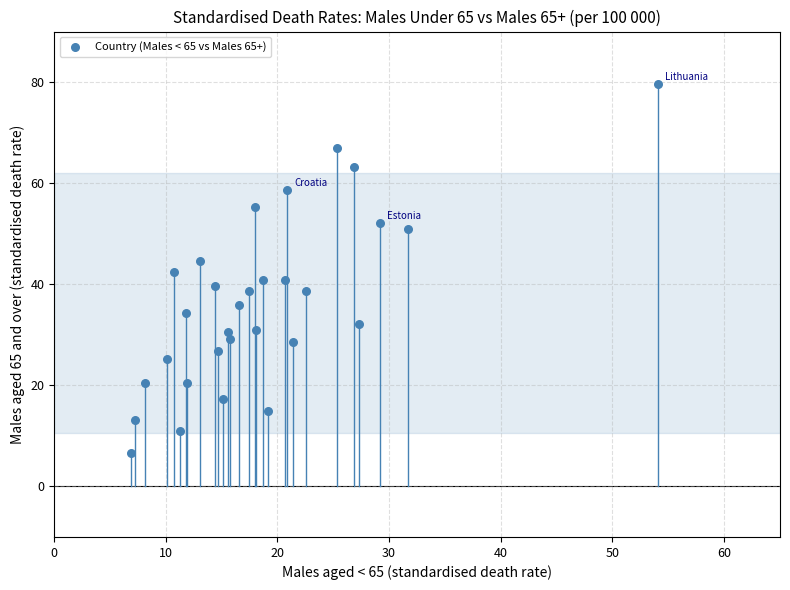

What is the range of Y values (max minus min)?

73.0